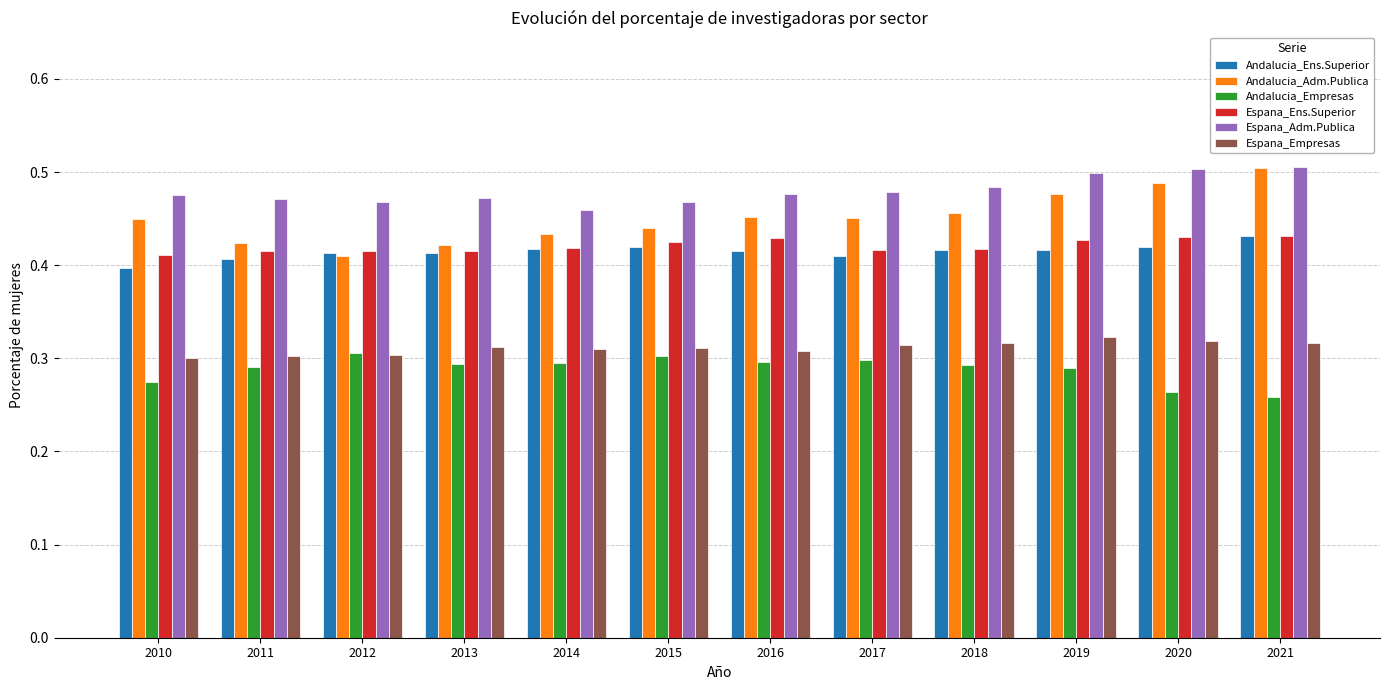

What are all the series names shown in the legend?

Andalucia_Ens.Superior, Andalucia_Adm.Publica, Andalucia_Empresas, Espana_Ens.Superior, Espana_Adm.Publica, Espana_Empresas